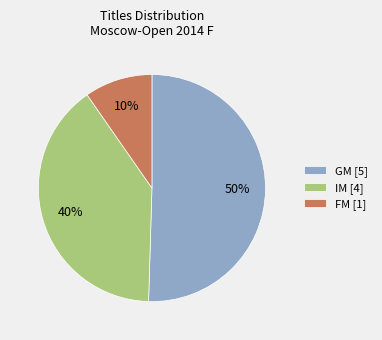

Do GM [5] and IM [4] together represent more than half of the pie?

Yes